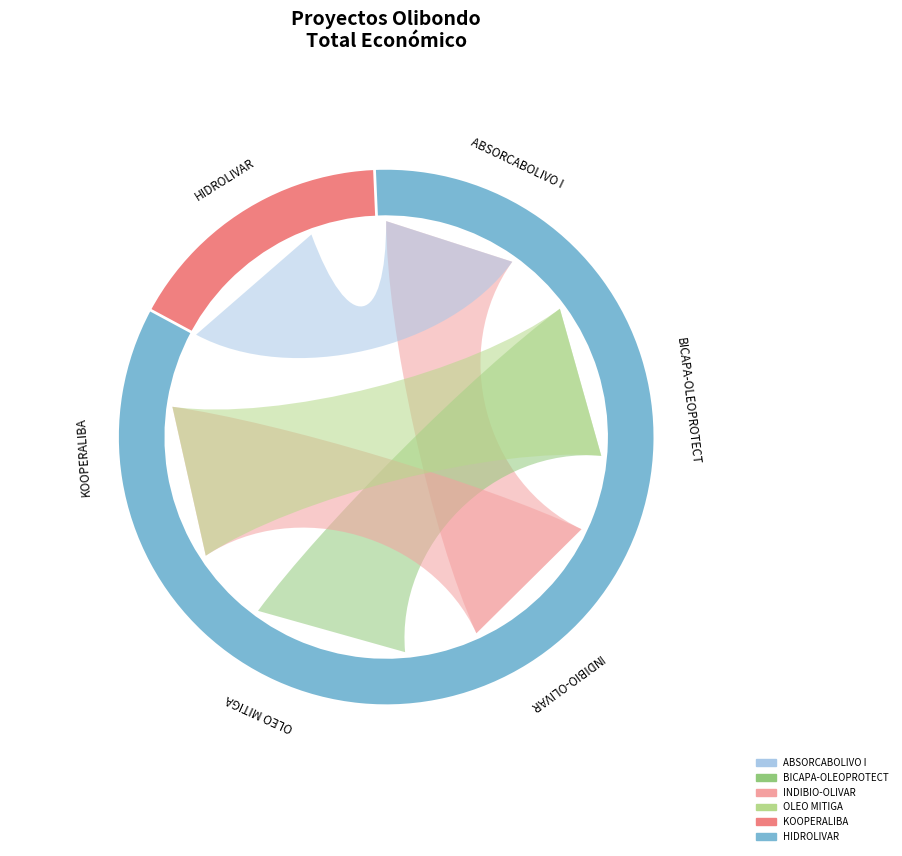

Rank the categories by value from highest to lowest.

BICAPA-OLEOPROTECT, OLEO MITIGA, HIDROLIVAR, KOOPERALIBA, INDIBIO-OLIVAR, ABSORCABOLIVO I